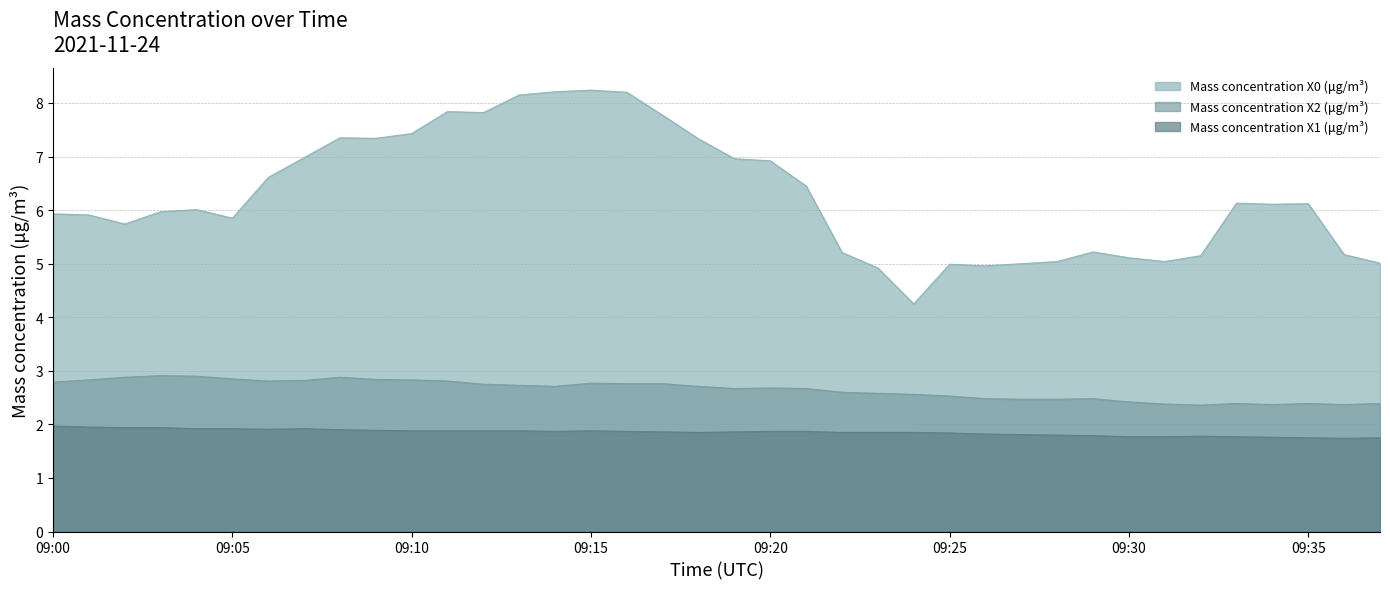

True or false: Mass concentration X2 (μg/m³) and Mass concentration X1 (μg/m³) intersect in this chart.

False